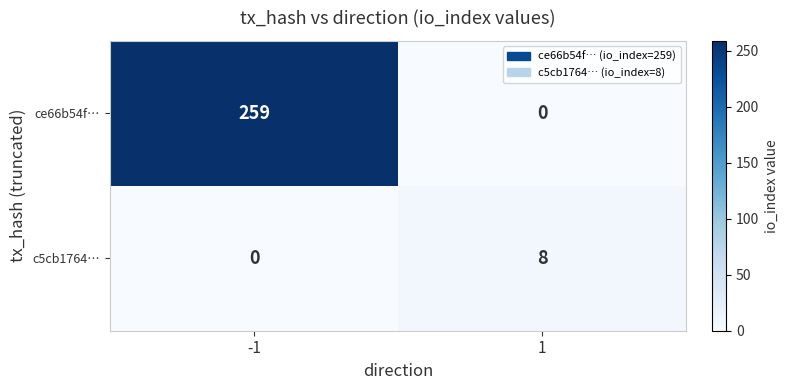

Rank the series by their maximum value, from lowest to highest.

c5cb1764…, ce66b54f…